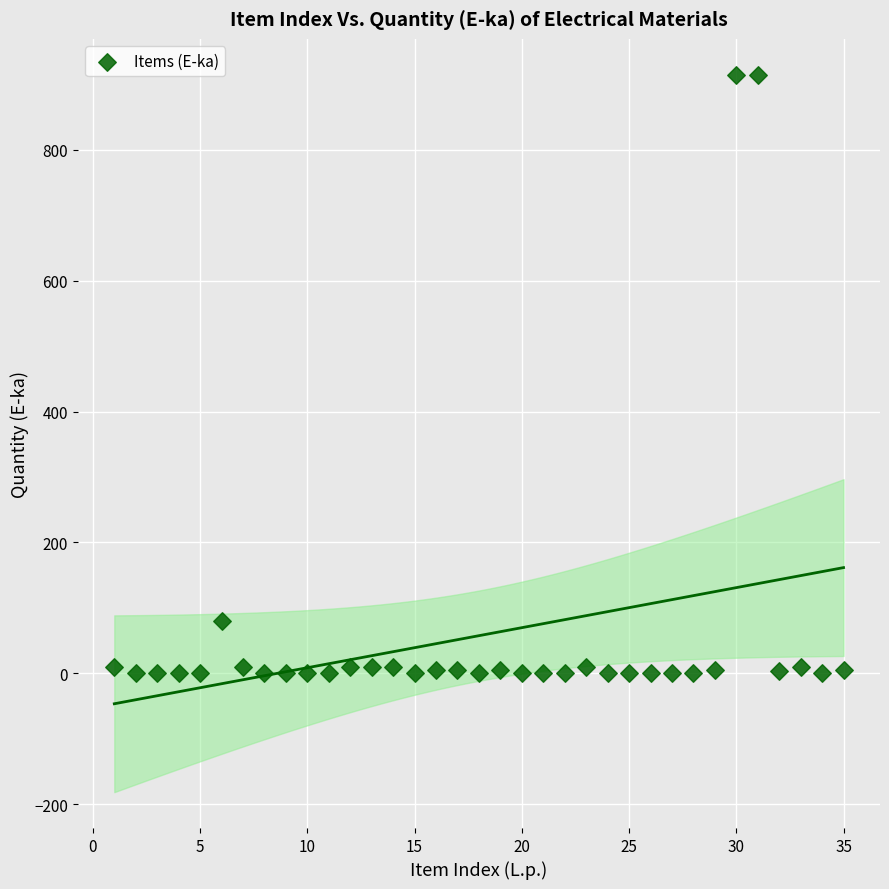

What is the range of X values (max minus min)?

34